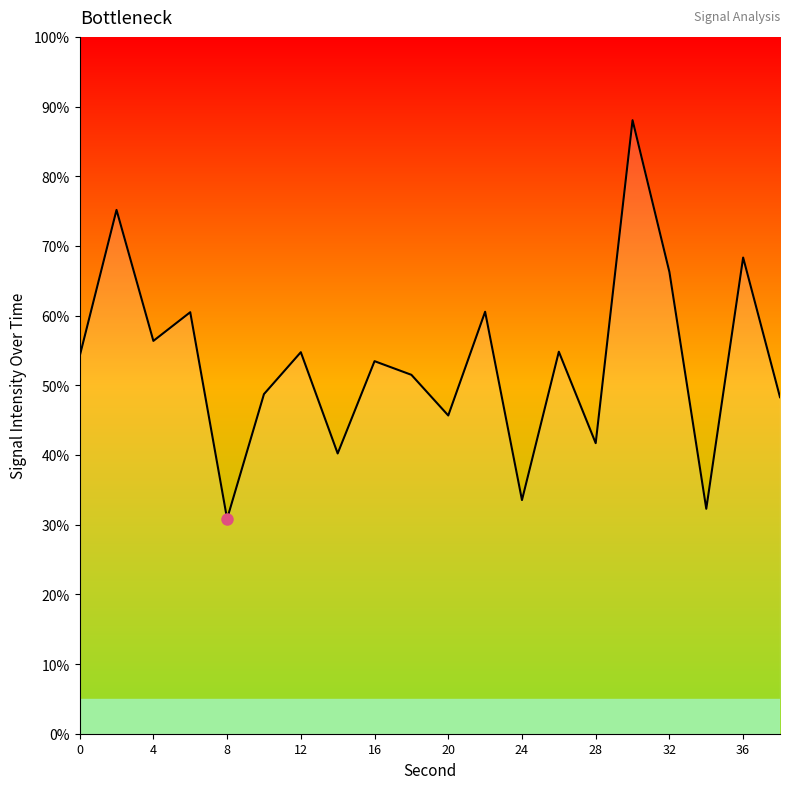

Does the chart have visible grid lines?

No